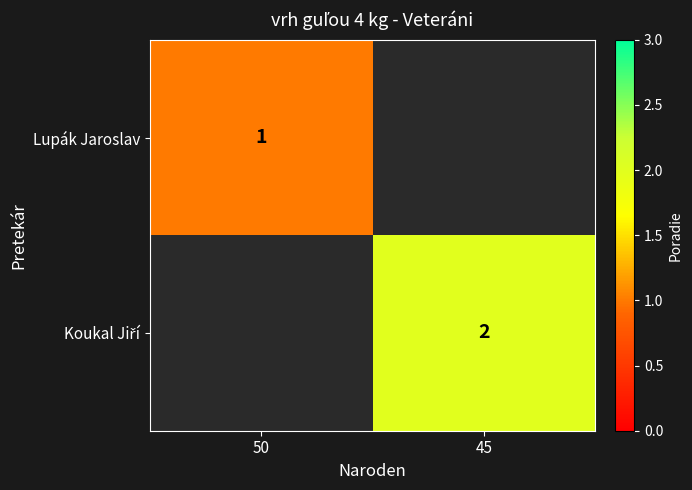

Is it true that Lupák Jaroslav equals 1 at 50?

True